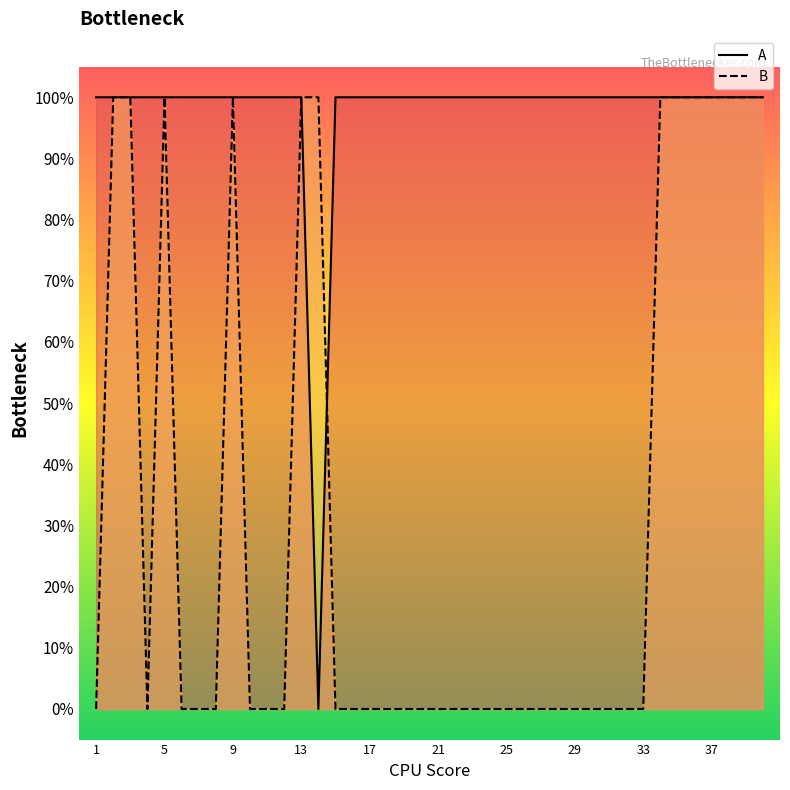

What is the value of the A point at the 38th from the left?

1